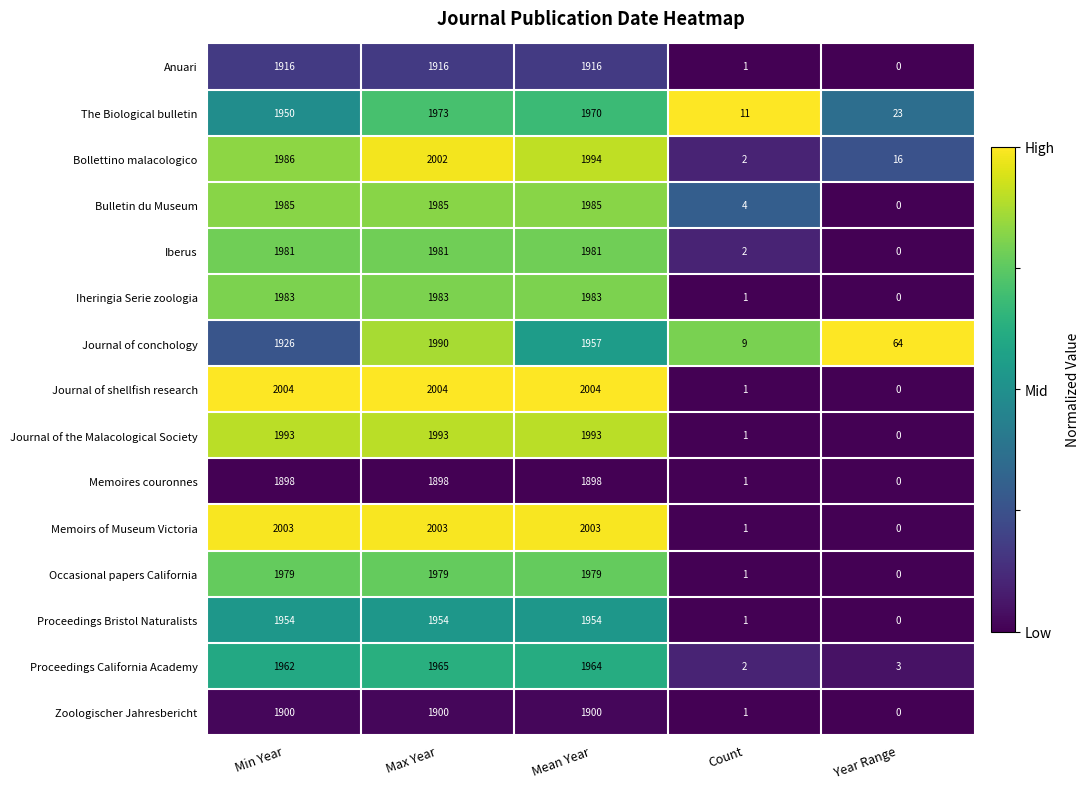

Read the Proceedings California Academy value at Min Year.

1962